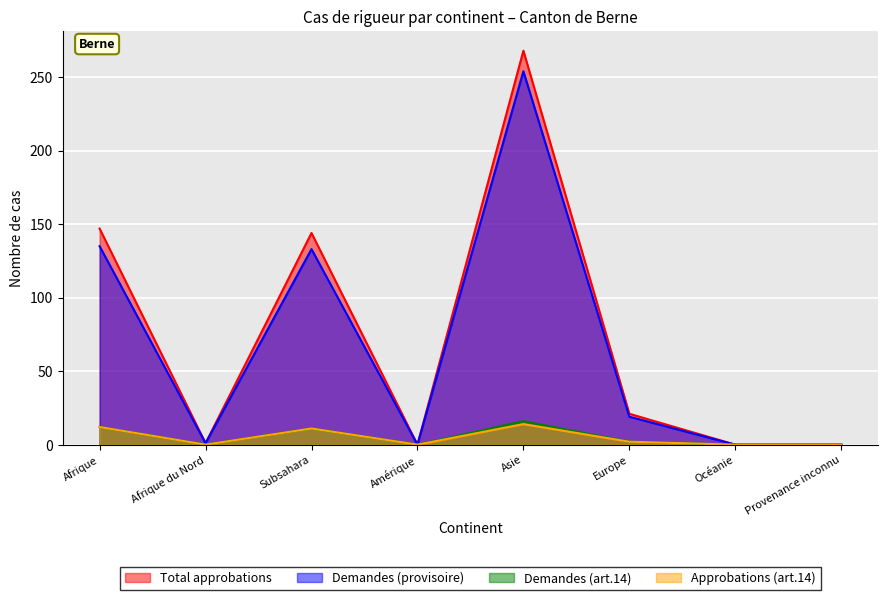

Is it true that Approbations (art.14) equals -6 at Provenance inconnu?

False